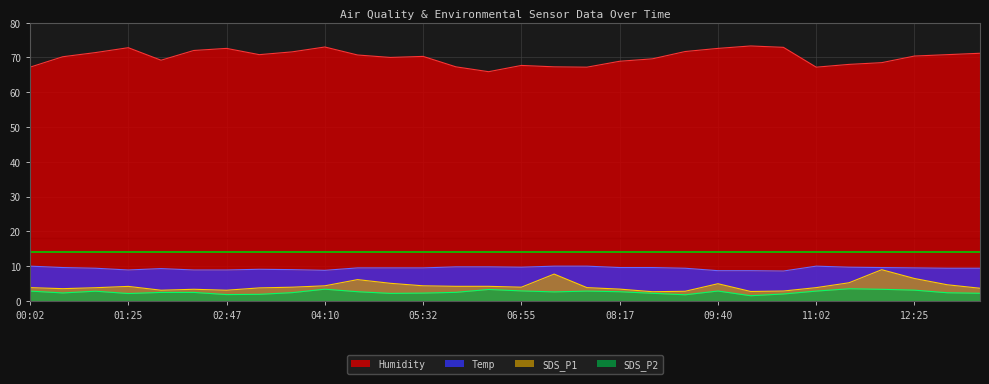

What is the total value across all series at 03:42?

86.9